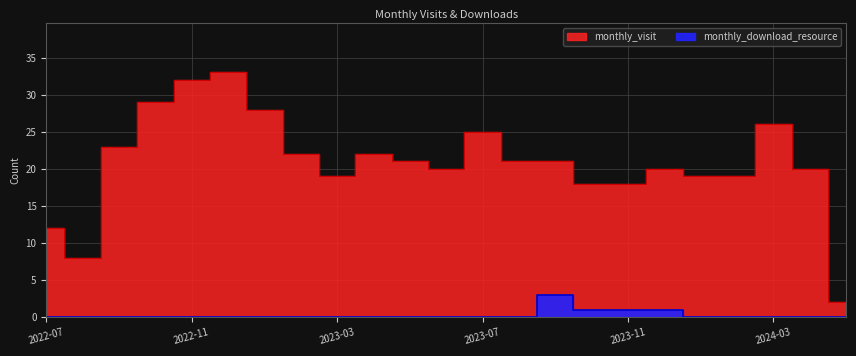

What is the label of the 18th point from the right?

2022-12